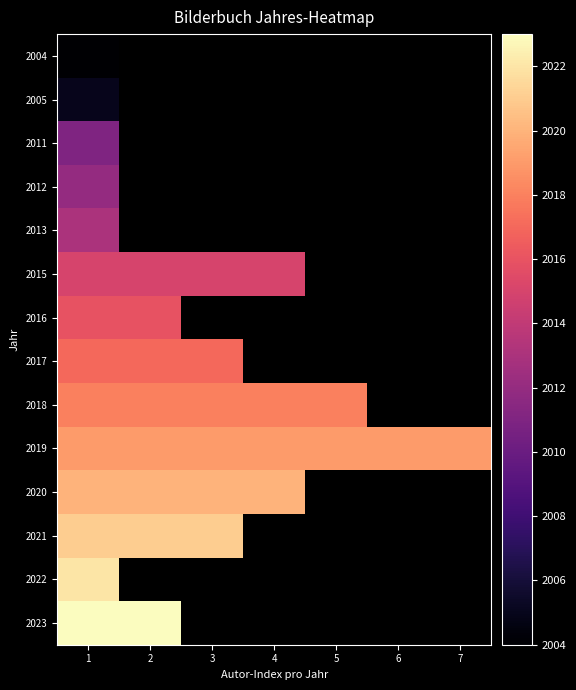

What is the minimum value for 2021?

2021.0